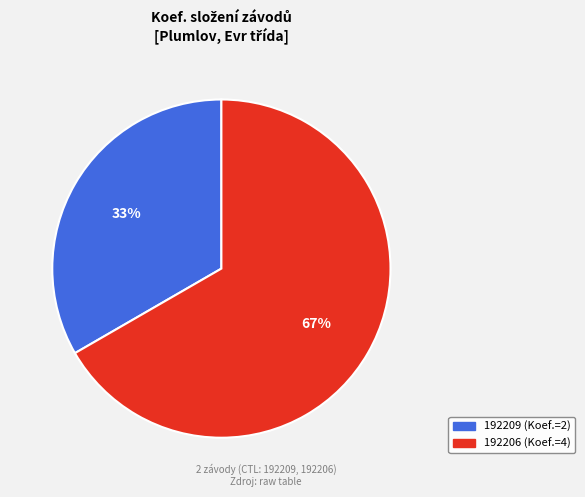

Approximately how many times larger is the value at 192209 compared to 192206?

0.5